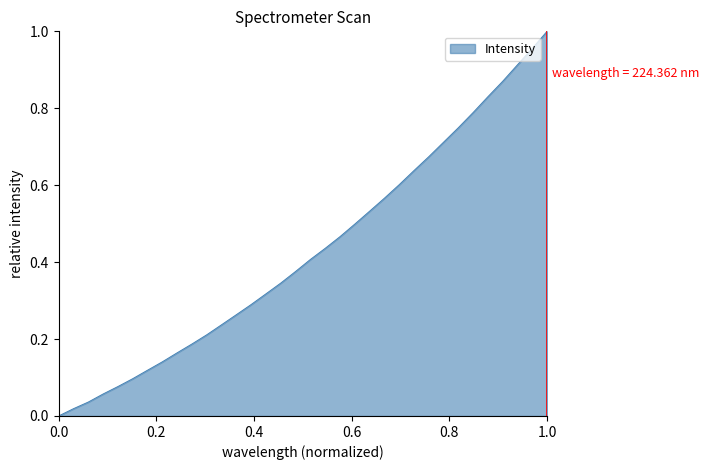

Does the chart display data point markers on the line(s)?

No